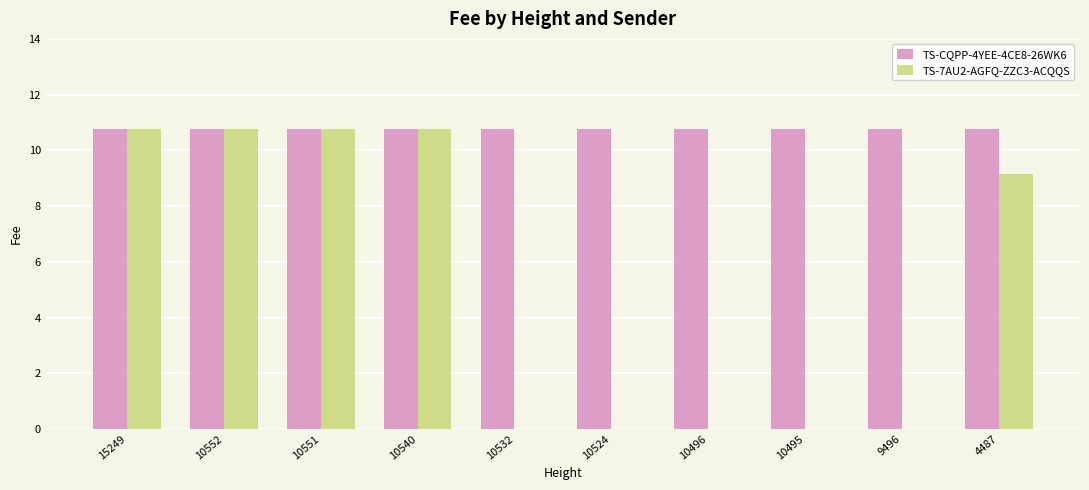

Reading left to right, extract all data points from this chart.

TS-CQPP-4YEE-4CE8-26WK6: 15249=10.8	10552=10.8	10551=10.8	10540=10.8	10532=10.8	10524=10.8	10496=10.8	10495=10.8	9496=10.8	4487=10.8
TS-7AU2-AGFQ-ZZC3-ACQQS: 15249=10.8	10552=10.8	10551=10.8	10540=10.8	10532=0.0	10524=0.0	10496=0.0	10495=0.0	9496=0.0	4487=9.2